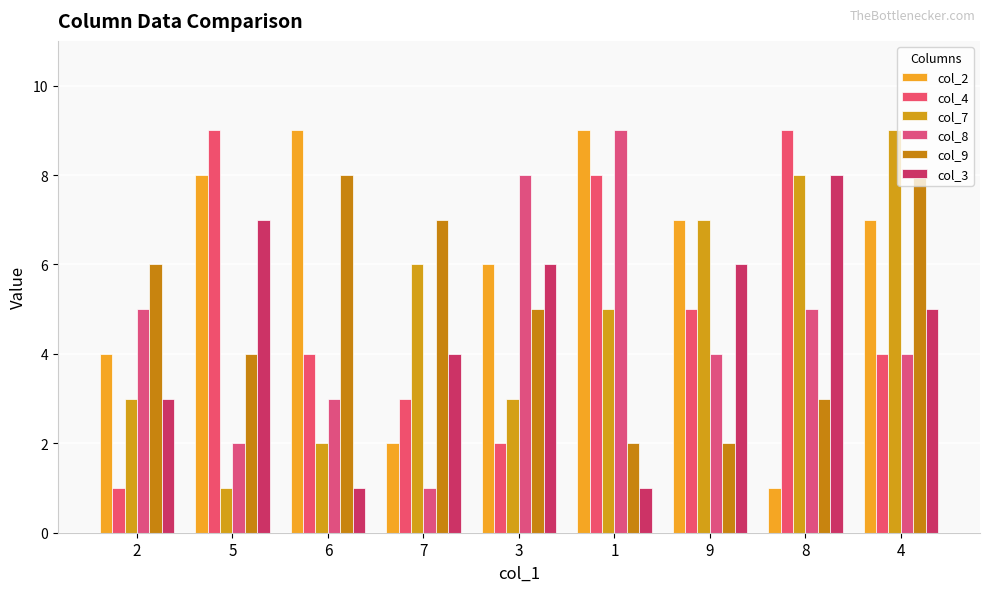

How many categories are shown in the chart?

9